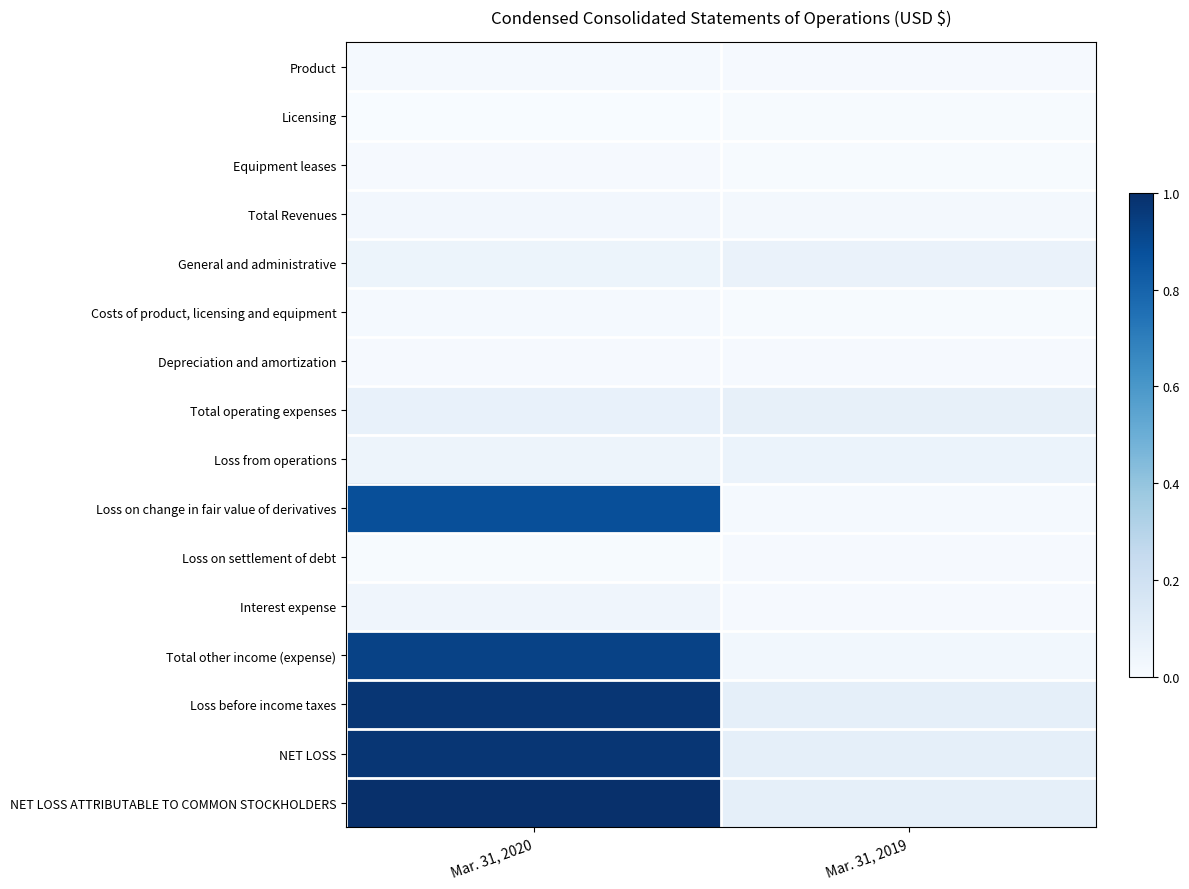

How many series are shown in this chart?

16